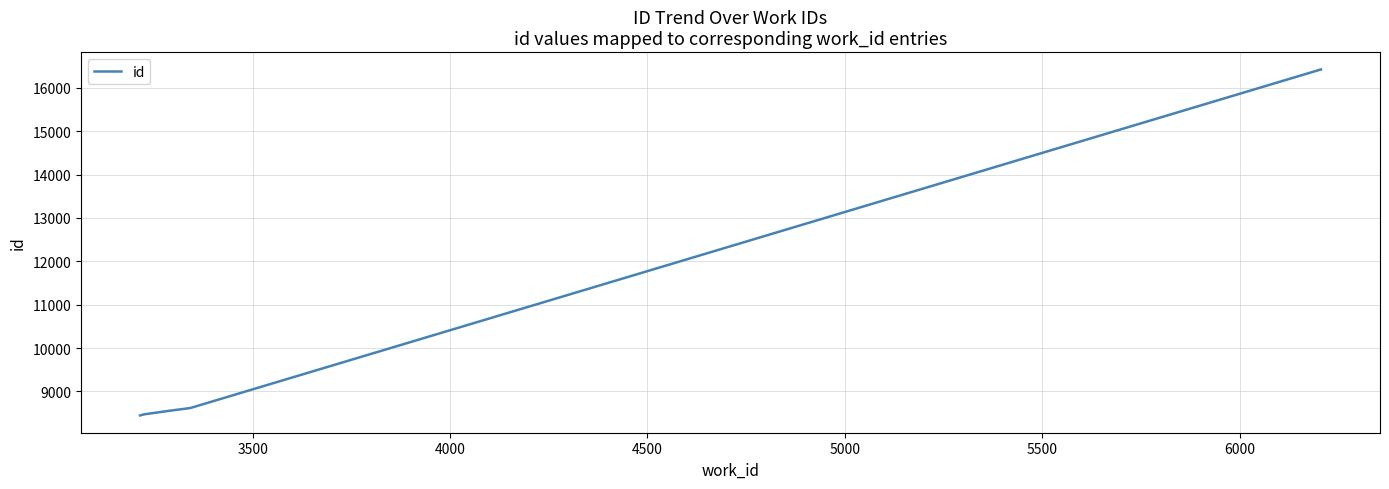

What is the smallest value displayed?

8445